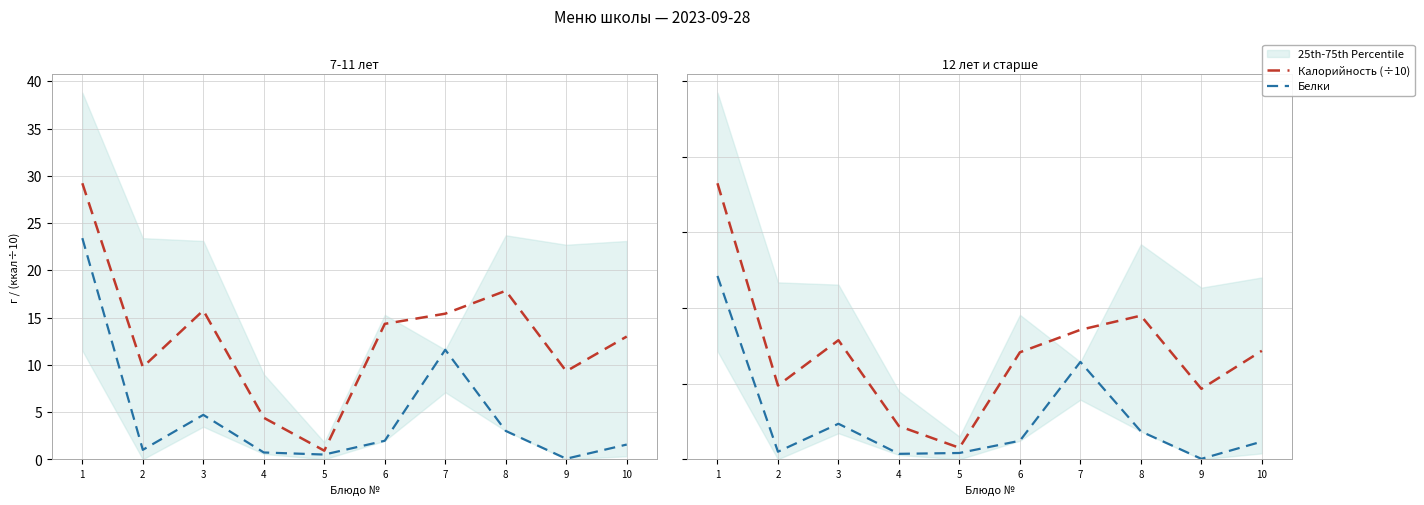

Where is the first local maximum for Калорийность (÷10)?

3